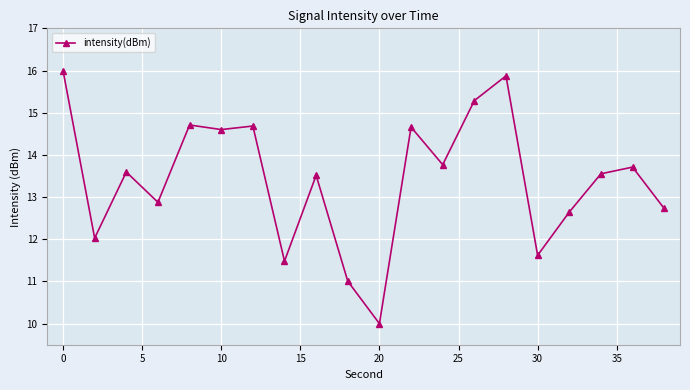

What is the greatest value displayed?

16.0